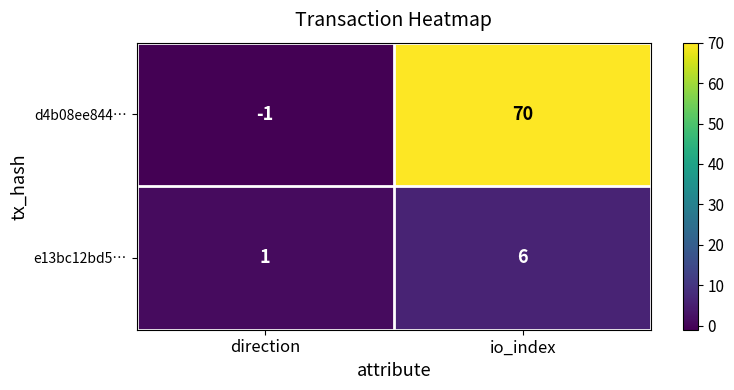

Which series changed the most between direction and io_index?

d4b08ee844…